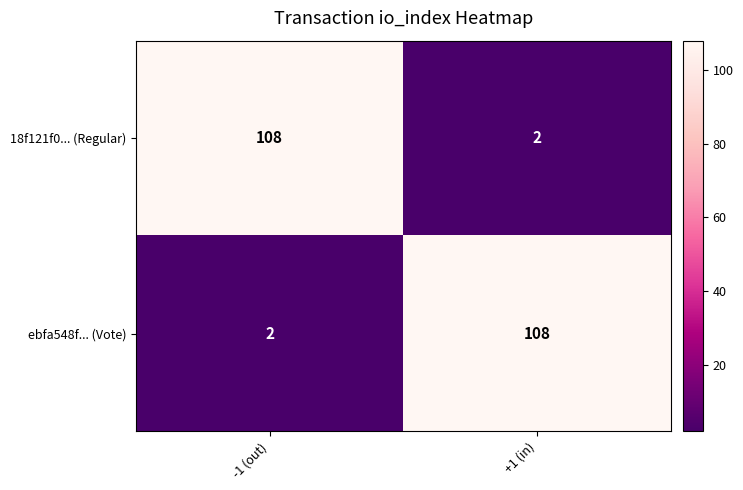

What is the highest value of the 18f121f0... (Regular) series?

108